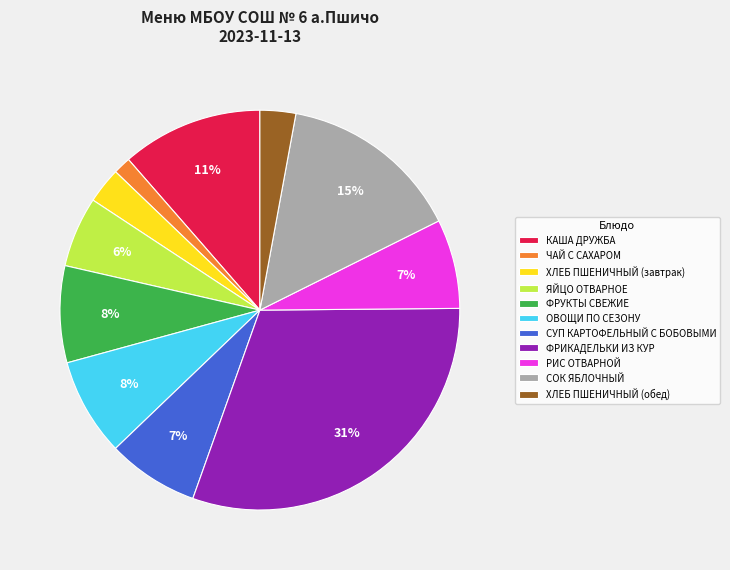

To the nearest percent, what is the difference between the СУП КАРТОФЕЛЬНЫЙ С БОБОВЫМИ and ОВОЩИ ПО СЕЗОНУ slice percentages?

1%